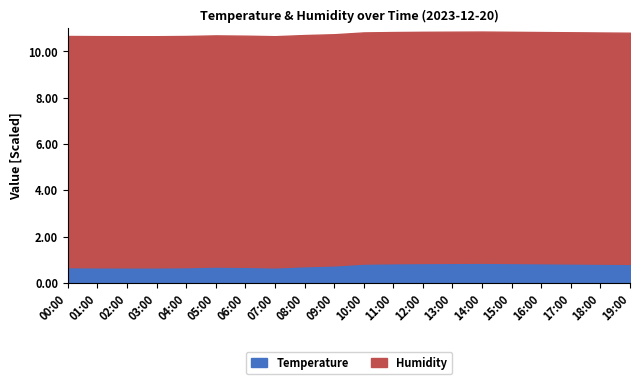

What is the difference between the maximum and minimum values in the Temperature series?

0.2